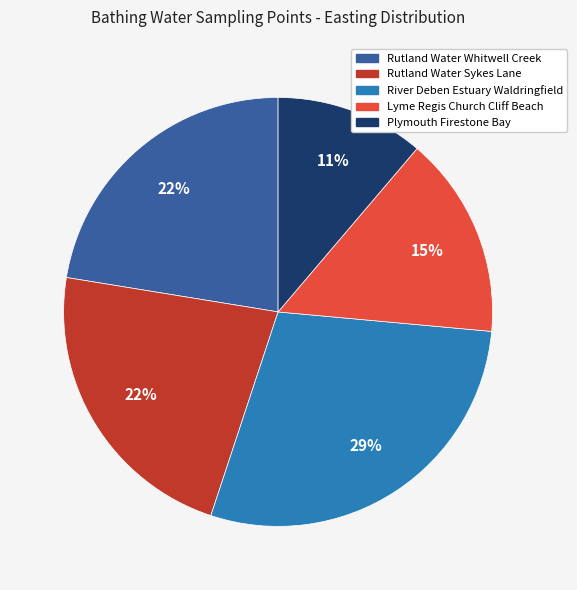

Is Lyme Regis Church Cliff Beach the majority of the pie?

No